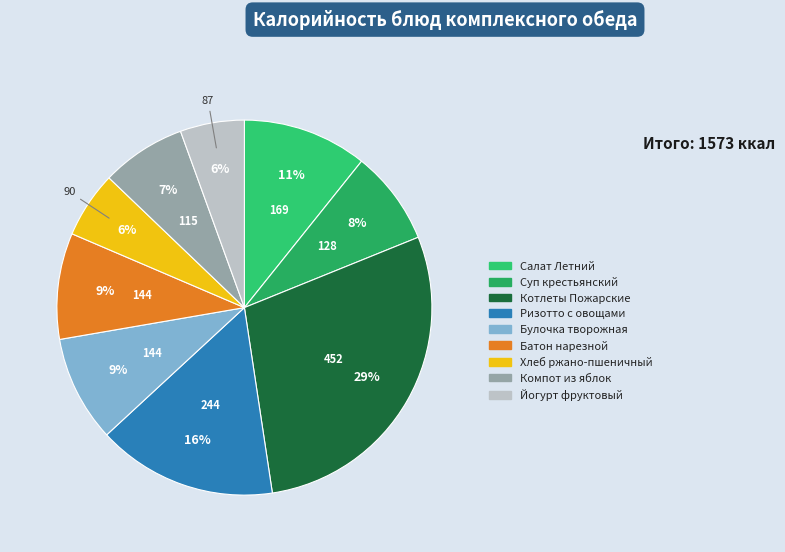

Which has a higher value, Суп крестьянский or Компот из яблок?

Суп крестьянский